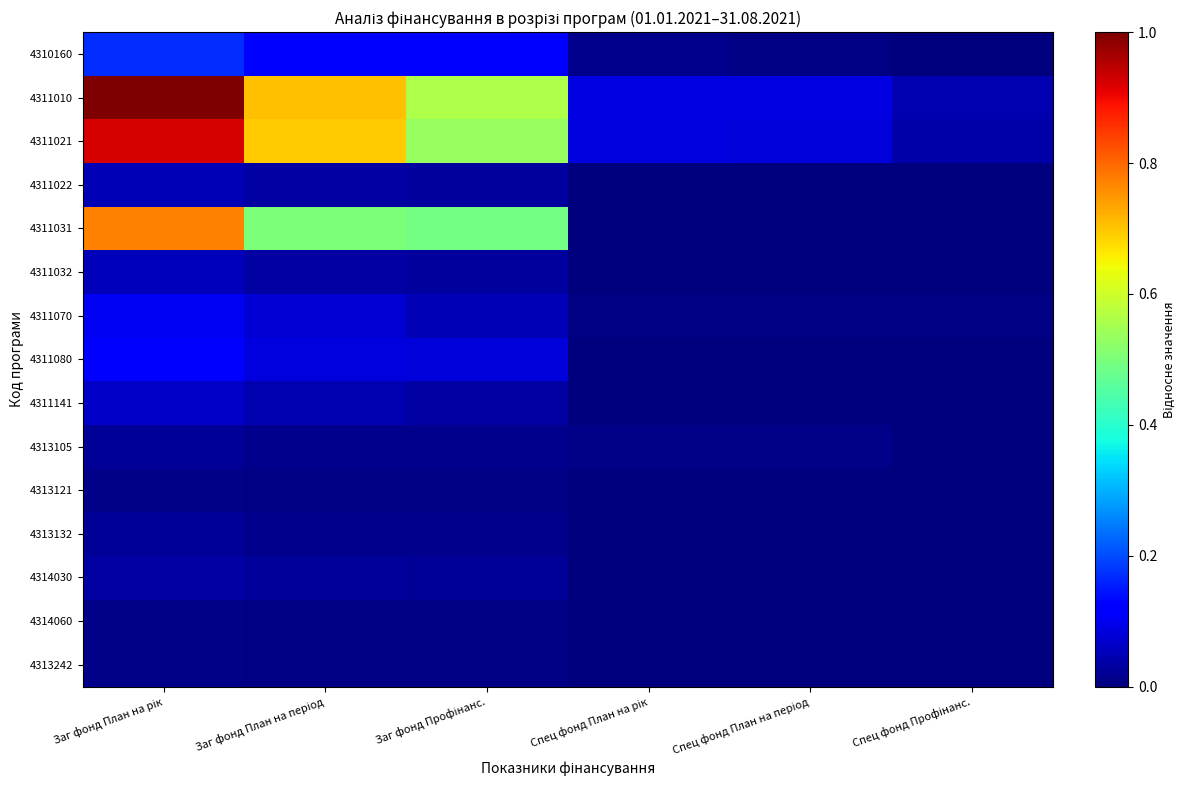

Reading left to right, what are all the values shown in this chart?

4310160: Заг фонд План на рік=0.2	Заг фонд План на період=0.1	Заг фонд Профінанс.=0.1	Спец фонд План на рік=0.0	Спец фонд План на період=0.0	Спец фонд Профінанс.=0.0
4311010: Заг фонд План на рік=1.0	Заг фонд План на період=0.7	Заг фонд Профінанс.=0.6	Спец фонд План на рік=0.1	Спец фонд План на період=0.1	Спец фонд Профінанс.=0.0
4311021: Заг фонд План на рік=0.9	Заг фонд План на період=0.7	Заг фонд Профінанс.=0.5	Спец фонд План на рік=0.1	Спец фонд План на період=0.1	Спец фонд Профінанс.=0.0
4311022: Заг фонд План на рік=0.0	Заг фонд План на період=0.0	Заг фонд Профінанс.=0.0	Спец фонд План на рік=0.0	Спец фонд План на період=0.0	Спец фонд Профінанс.=0.0
4311031: Заг фонд План на рік=0.8	Заг фонд План на період=0.5	Заг фонд Профінанс.=0.5	Спец фонд План на рік=0.0	Спец фонд План на період=0.0	Спец фонд Профінанс.=0.0
4311032: Заг фонд План на рік=0.1	Заг фонд План на період=0.0	Заг фонд Профінанс.=0.0	Спец фонд План на рік=0.0	Спец фонд План на період=0.0	Спец фонд Профінанс.=0.0
4311070: Заг фонд План на рік=0.1	Заг фонд План на період=0.1	Заг фонд Профінанс.=0.0	Спец фонд План на рік=0.0	Спец фонд План на період=0.0	Спец фонд Профінанс.=0.0
4311080: Заг фонд План на рік=0.1	Заг фонд План на період=0.1	Заг фонд Профінанс.=0.1	Спец фонд План на рік=0.0	Спец фонд План на період=0.0	Спец фонд Профінанс.=0.0
4311141: Заг фонд План на рік=0.1	Заг фонд План на період=0.0	Заг фонд Профінанс.=0.0	Спец фонд План на рік=0.0	Спец фонд План на період=0.0	Спец фонд Профінанс.=0.0
4313105: Заг фонд План на рік=0.0	Заг фонд План на період=0.0	Заг фонд Профінанс.=0.0	Спец фонд План на рік=0.0	Спец фонд План на період=0.0	Спец фонд Профінанс.=0.0
4313121: Заг фонд План на рік=0.0	Заг фонд План на період=0.0	Заг фонд Профінанс.=0.0	Спец фонд План на рік=0.0	Спец фонд План на період=0.0	Спец фонд Профінанс.=0.0
4313132: Заг фонд План на рік=0.0	Заг фонд План на період=0.0	Заг фонд Профінанс.=0.0	Спец фонд План на рік=0.0	Спец фонд План на період=0.0	Спец фонд Профінанс.=0.0
4314030: Заг фонд План на рік=0.0	Заг фонд План на період=0.0	Заг фонд Профінанс.=0.0	Спец фонд План на рік=0.0	Спец фонд План на період=0.0	Спец фонд Профінанс.=0.0
4314060: Заг фонд План на рік=0.0	Заг фонд План на період=0.0	Заг фонд Профінанс.=0.0	Спец фонд План на рік=0.0	Спец фонд План на період=0.0	Спец фонд Профінанс.=0.0
4313242: Заг фонд План на рік=0.0	Заг фонд План на період=0.0	Заг фонд Профінанс.=0.0	Спец фонд План на рік=0.0	Спец фонд План на період=0.0	Спец фонд Профінанс.=0.0